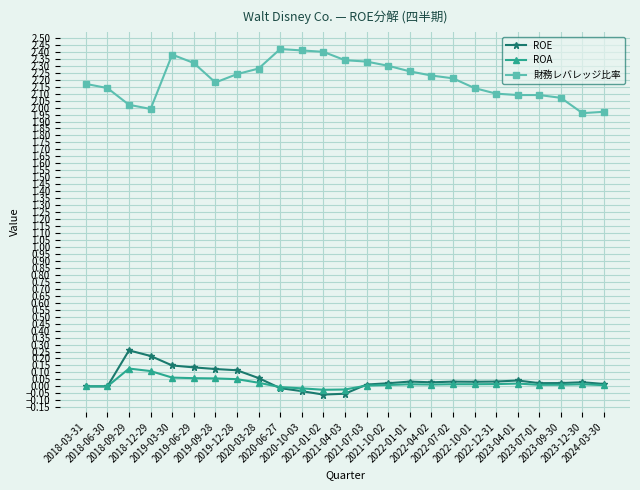

What position from the right is 2018-06-30?

24